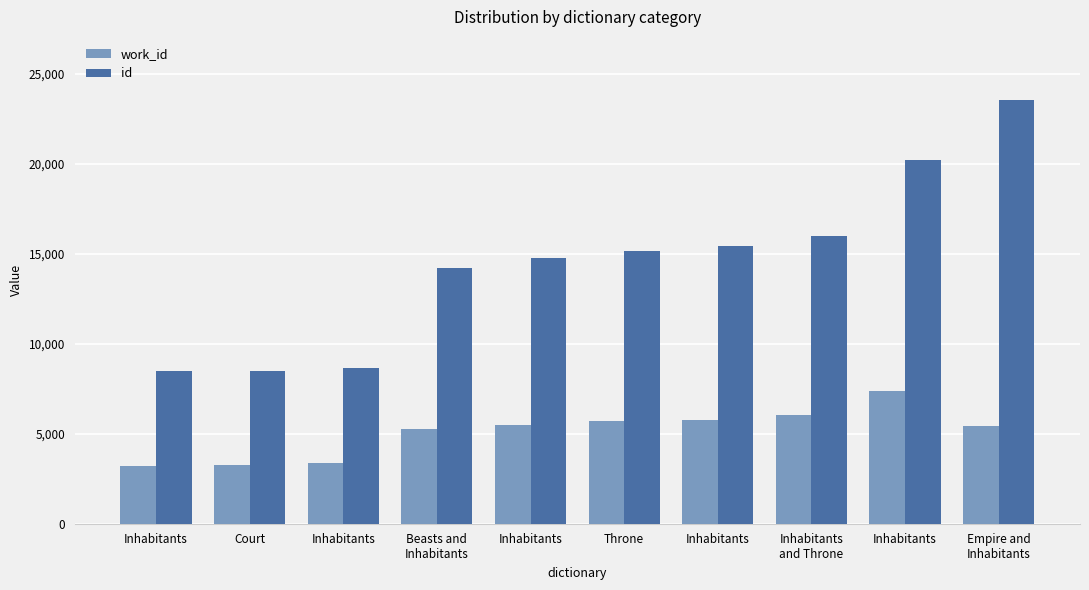

At which label is id closest to 15993?

Inhabitants
and Throne